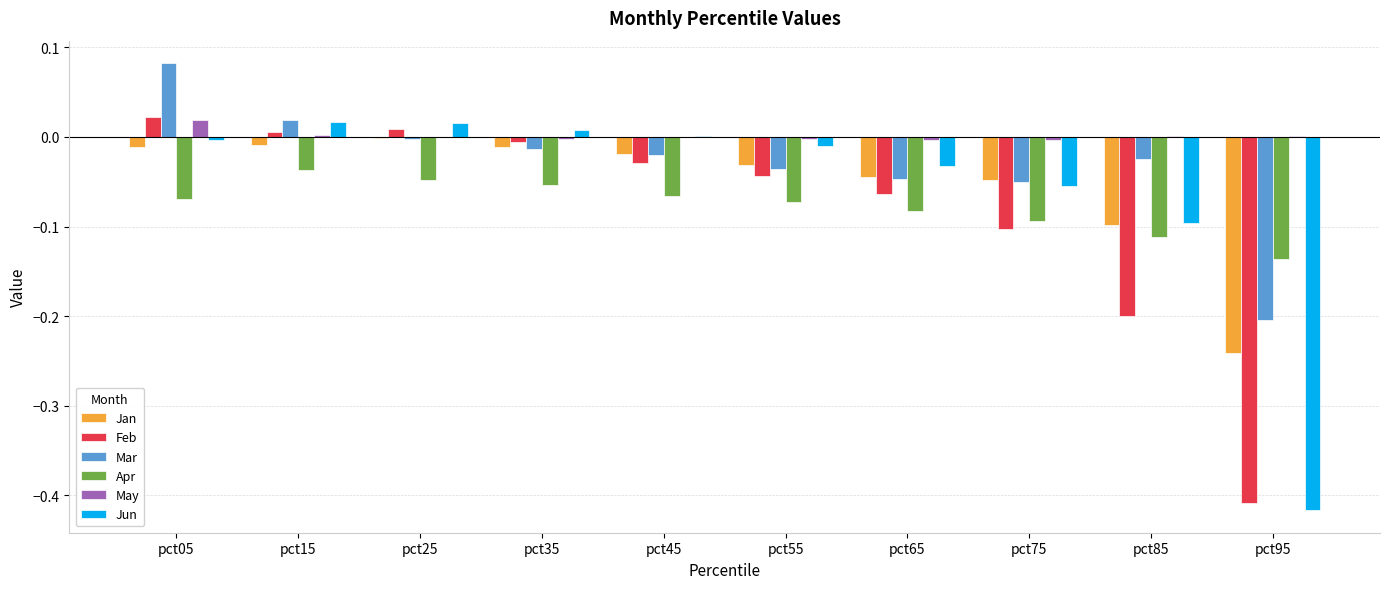

Which series has the largest range (max minus min)?

Jun